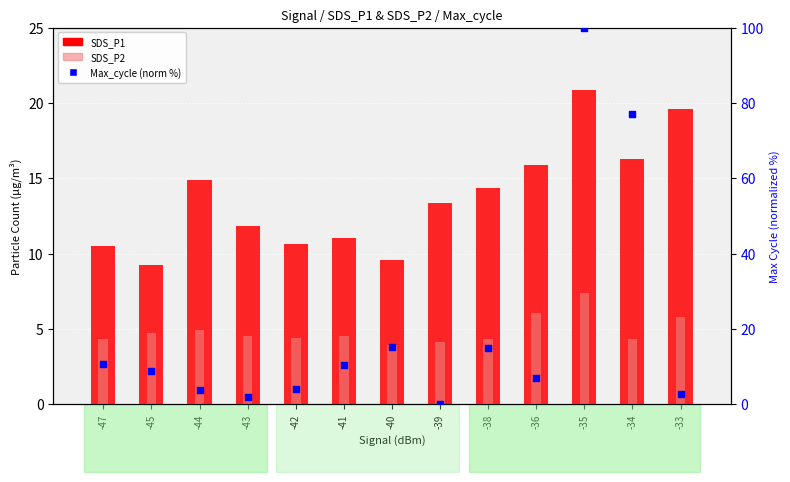

What are all the series names shown in the legend?

SDS_P1, SDS_P2, Max_cycle (norm)